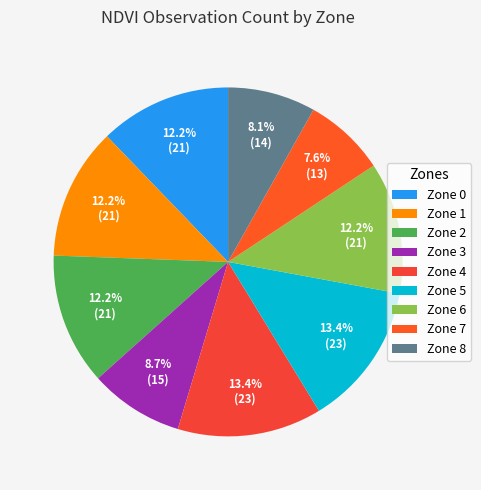

To the nearest percent, what portion does Zone 6 represent?

12%